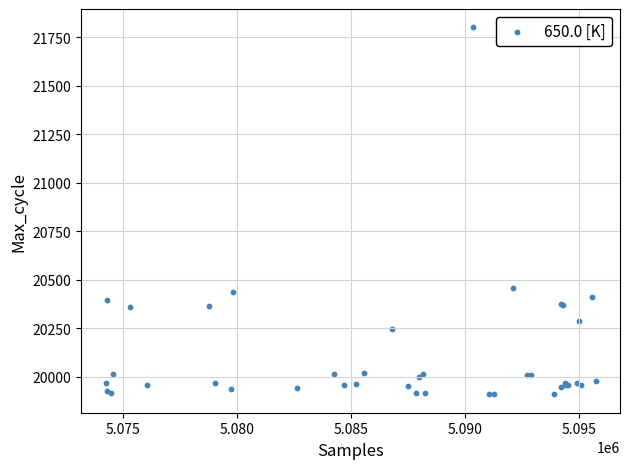

What Y value in the scatter plot is closest to 20855?

20455